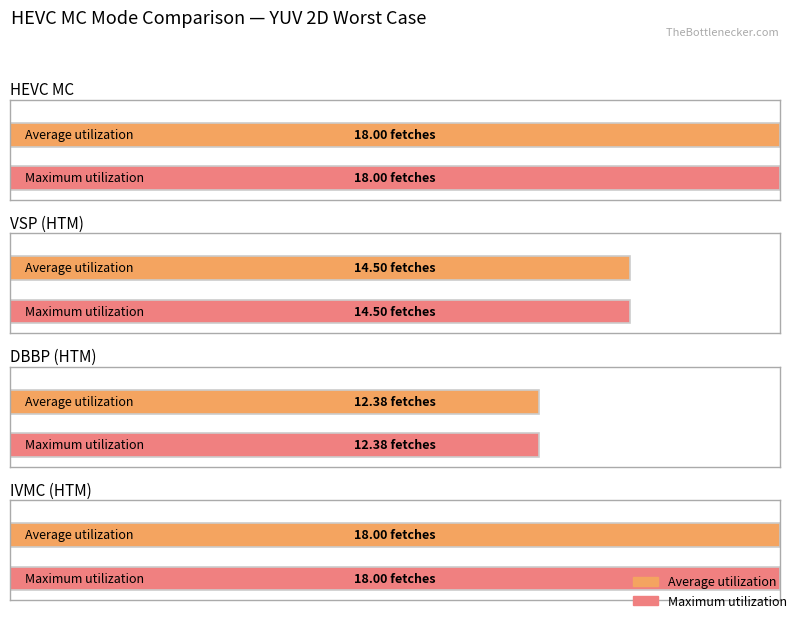

Where is Average utilization nearest to the value 15?

VSP (HTM)